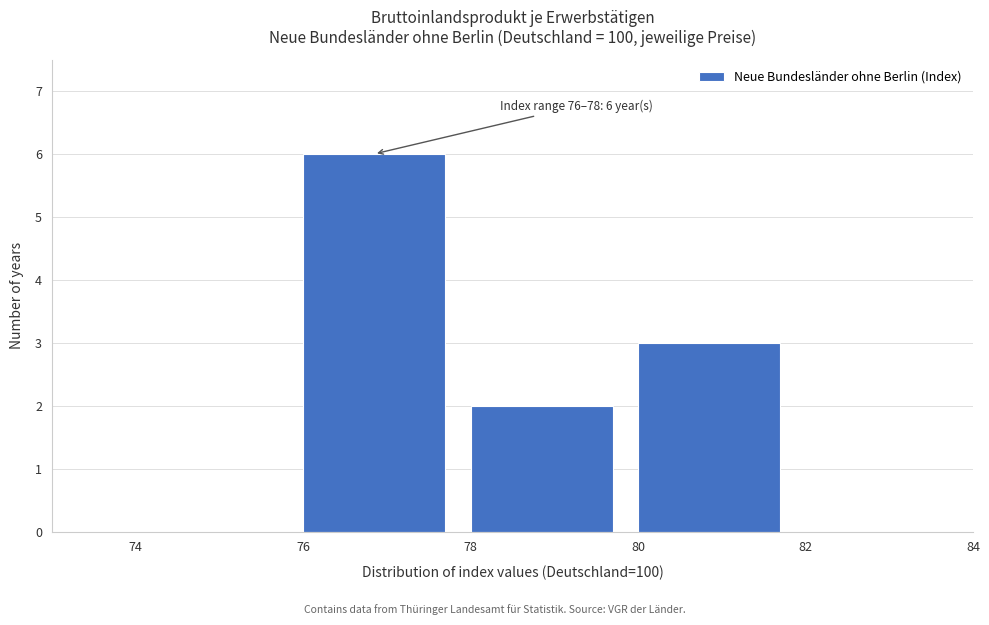

Which range on the x-axis has the tallest bar?

76 to 78